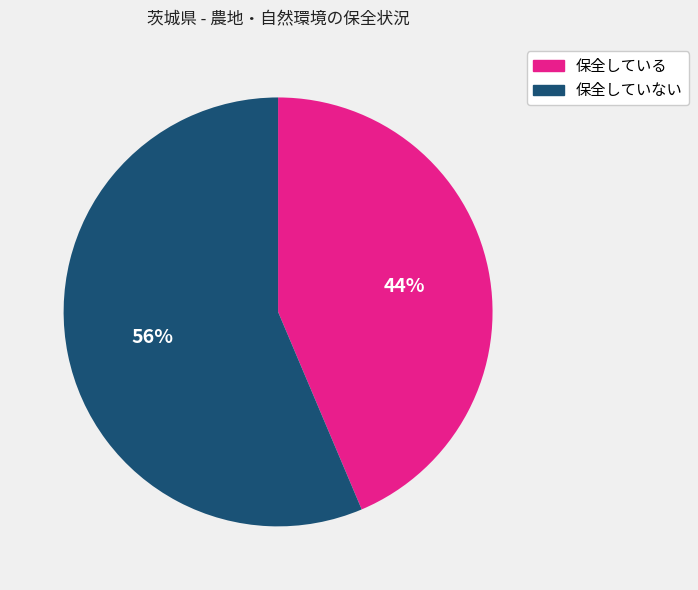

Between 保全していない and 保全している, which is larger?

保全していない